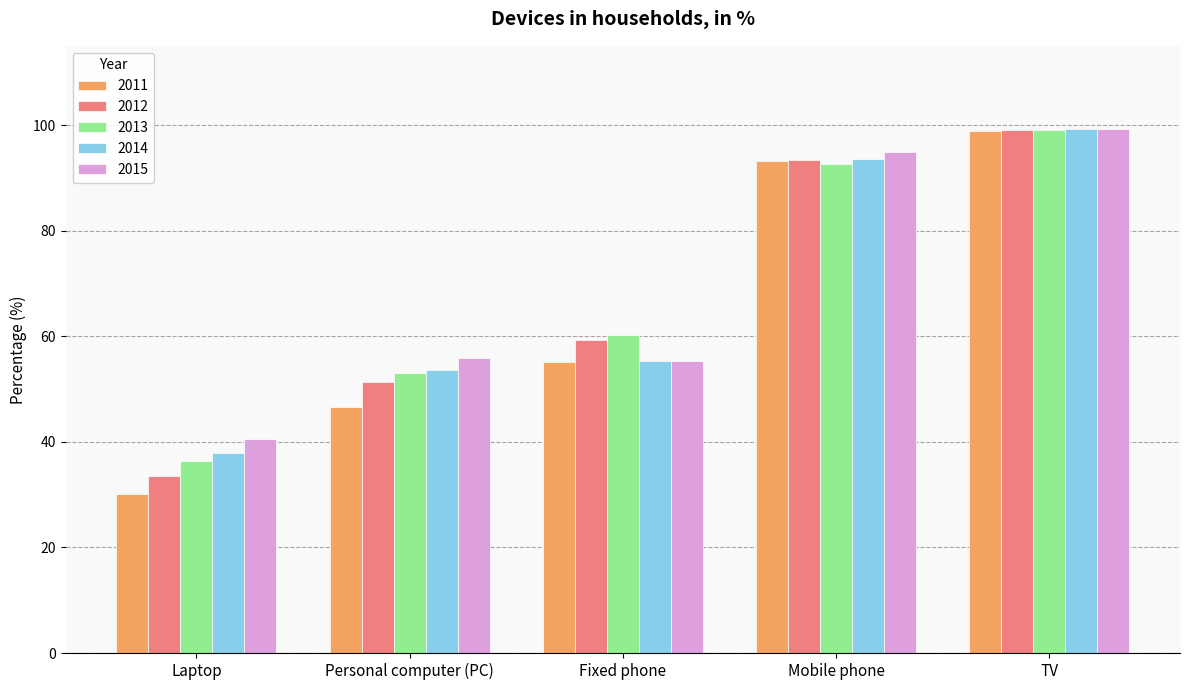

At how many categories does at least one series exceed 67?

2